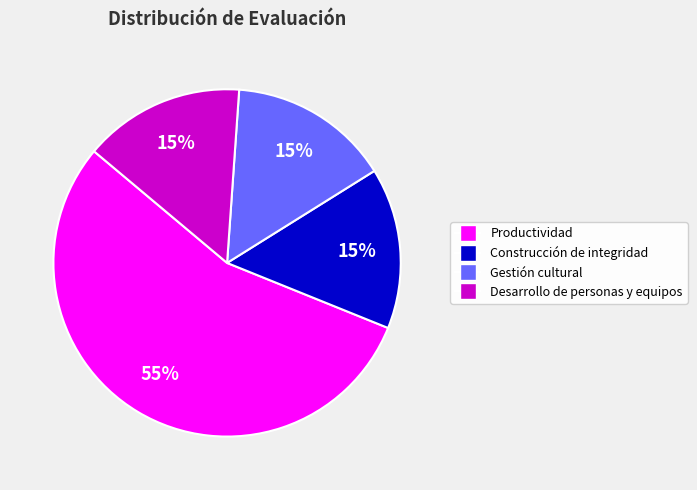

Combined, do Productividad and Desarrollo de personas y equipos account for over 50%?

Yes